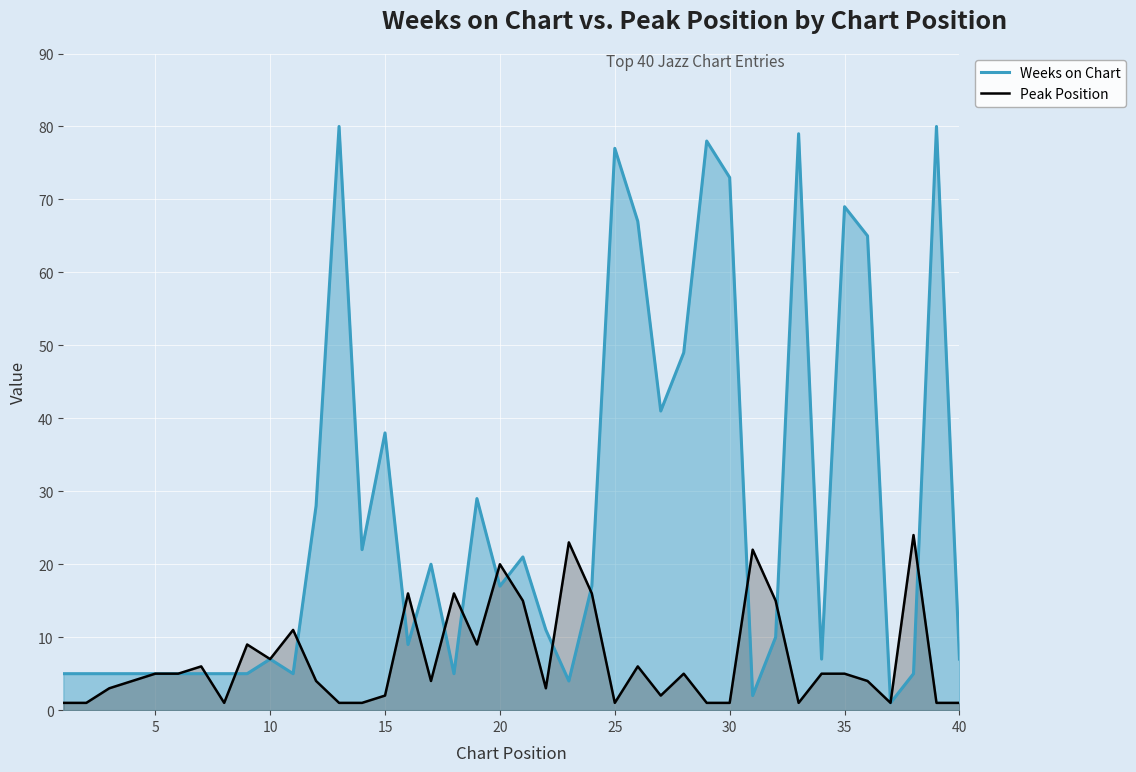

Which series has the widest spread of values?

Weeks on Chart